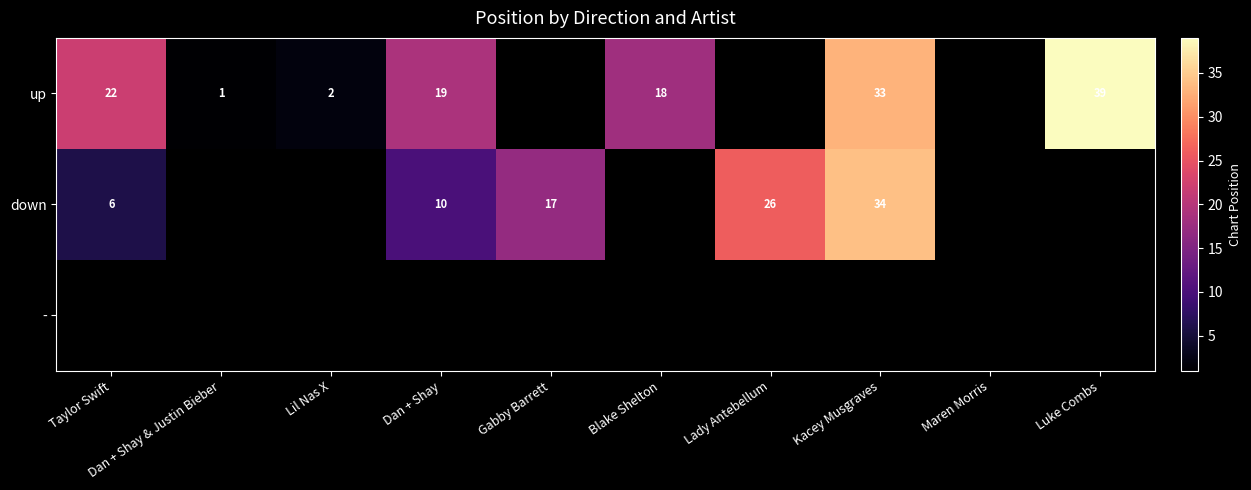

What is the difference between the up values at Dan + Shay & Justin Bieber and Kacey Musgraves?

32